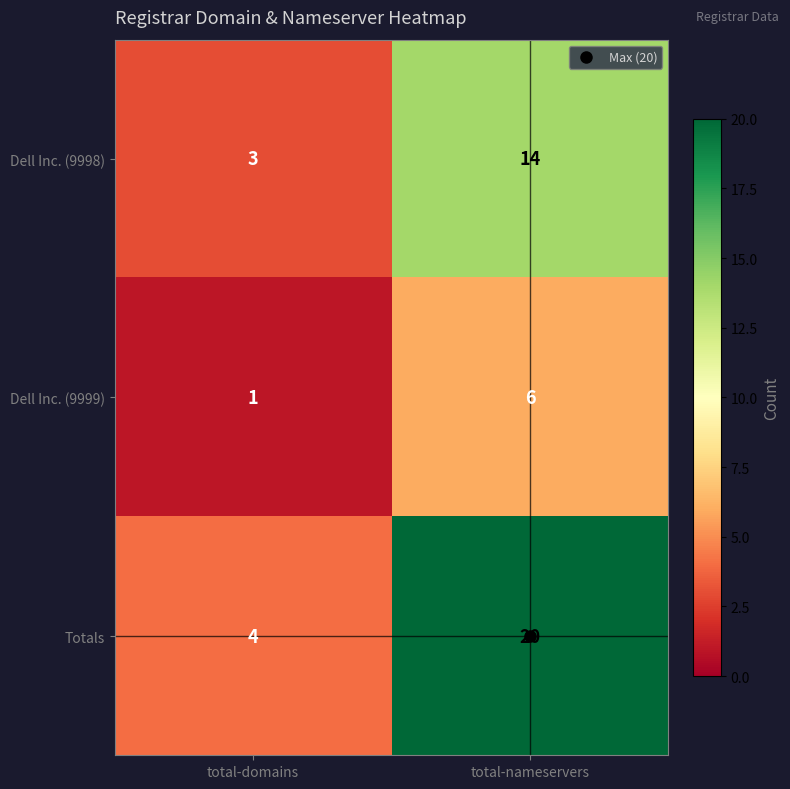

What is the total value across all series at total-nameservers?

40